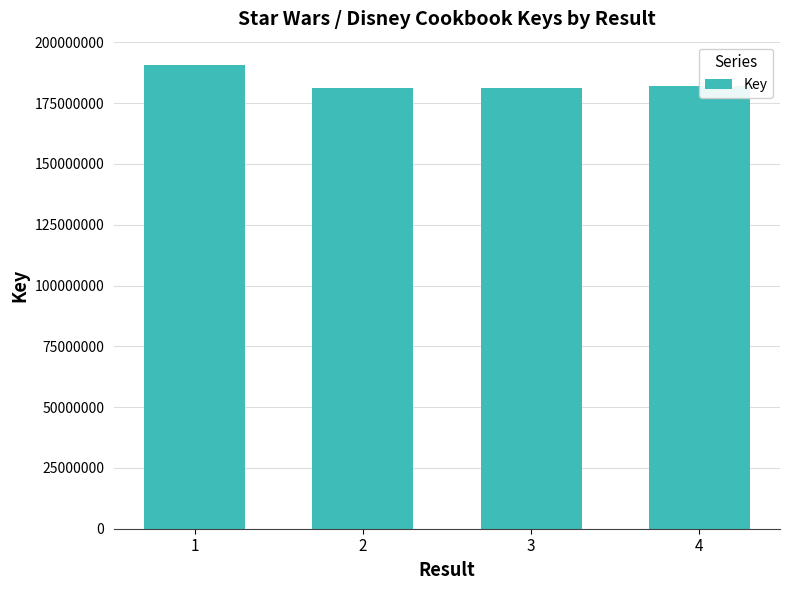

What is the change in value from 1 to 4?

-8807078